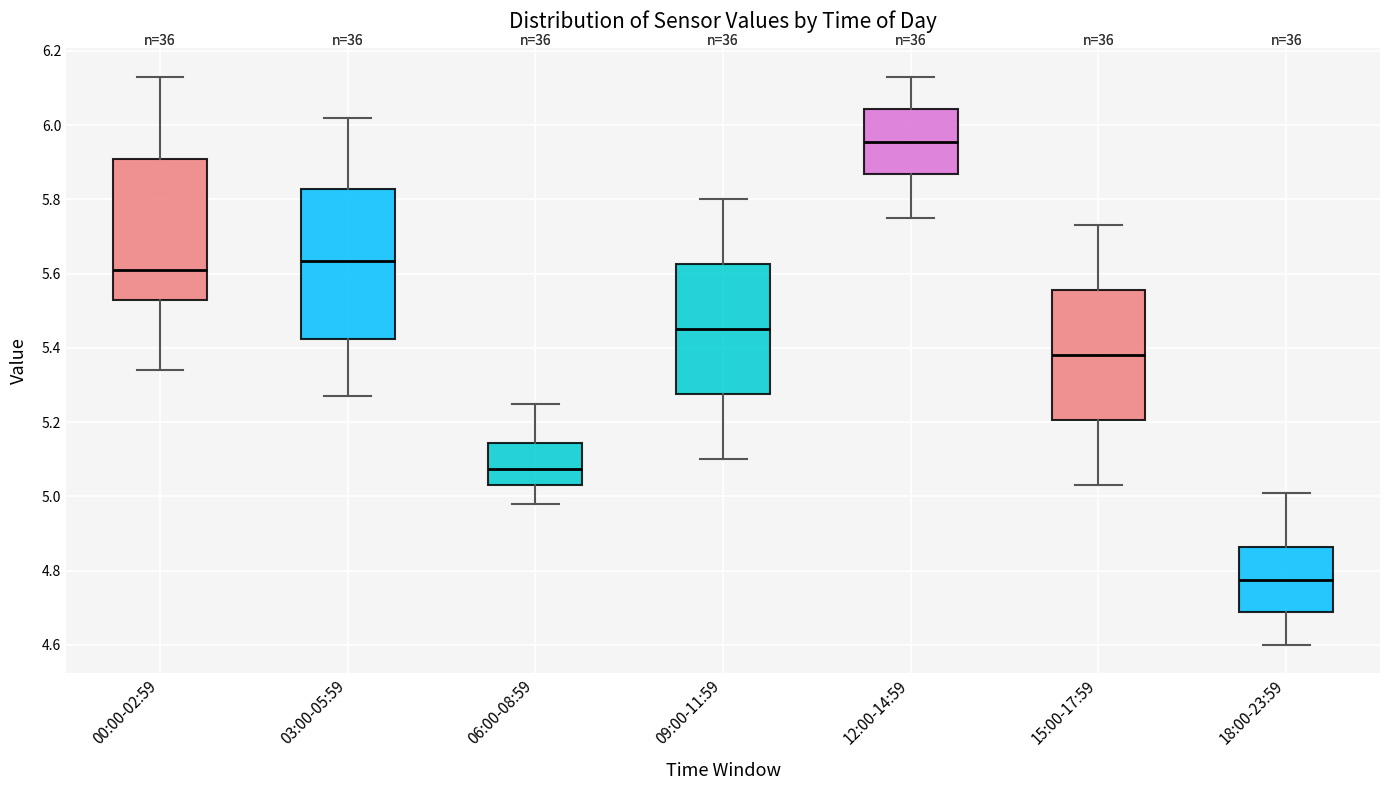

Where does the median line of the box for 03:00-05:59 sit on the y-axis? The values are not printed on the chart, so give them approximately, as read against the axis.

5.64